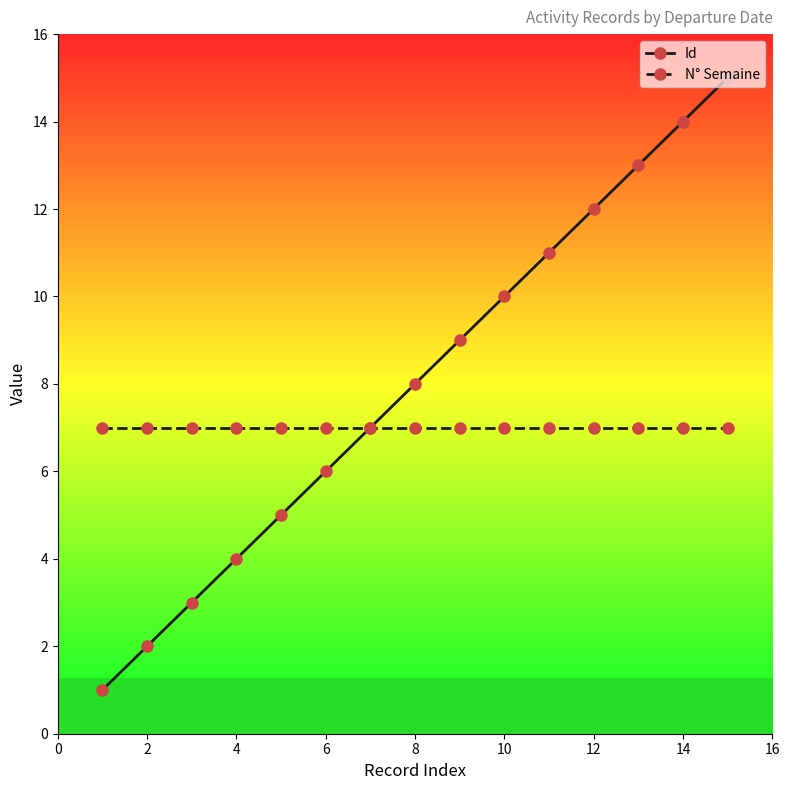

What are all the series names shown in the legend?

Id, N° Semaine